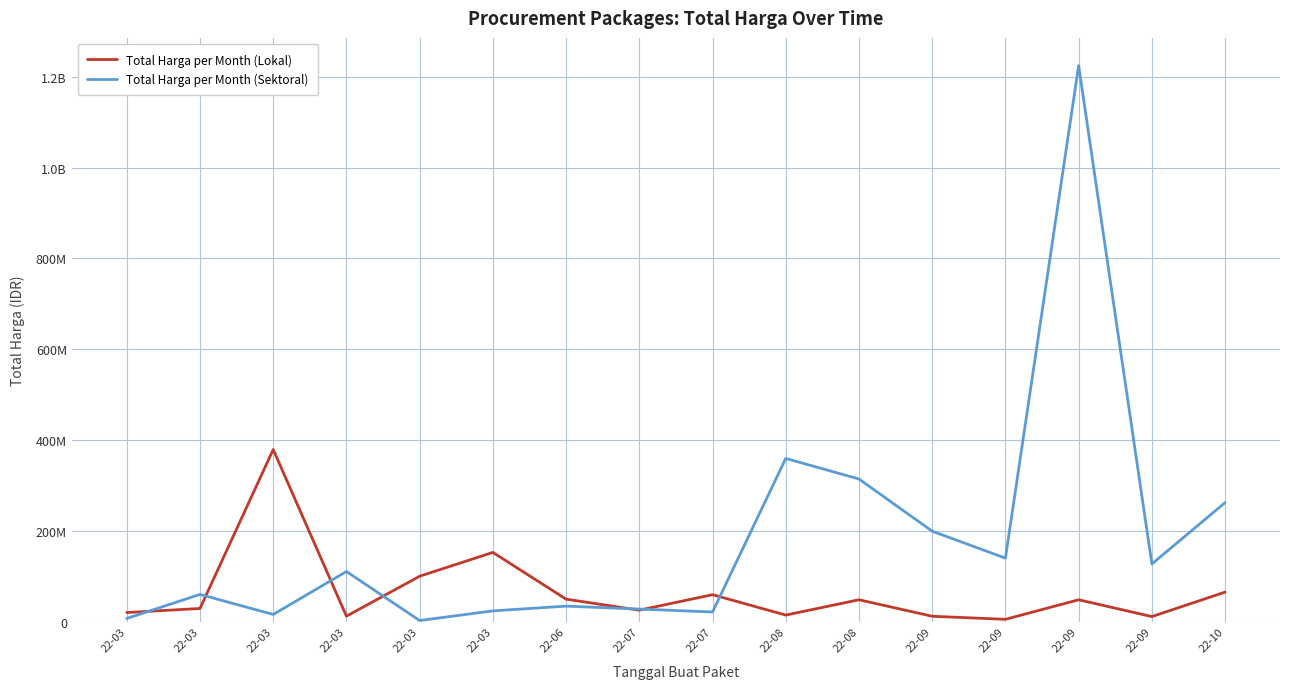

Rank the categories by Total Harga per Month (Lokal) value from highest to lowest.

22-03, 22-03, 22-03, 22-10, 22-07, 22-06, 22-08, 22-09, 22-03, 22-07, 22-03, 22-08, 22-03, 22-09, 22-09, 22-09